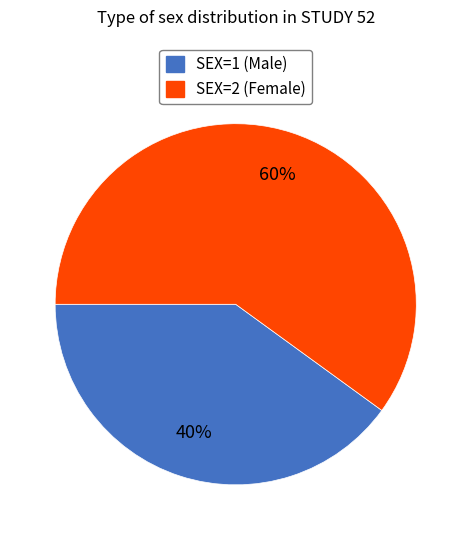

How many segments does this pie chart have?

2